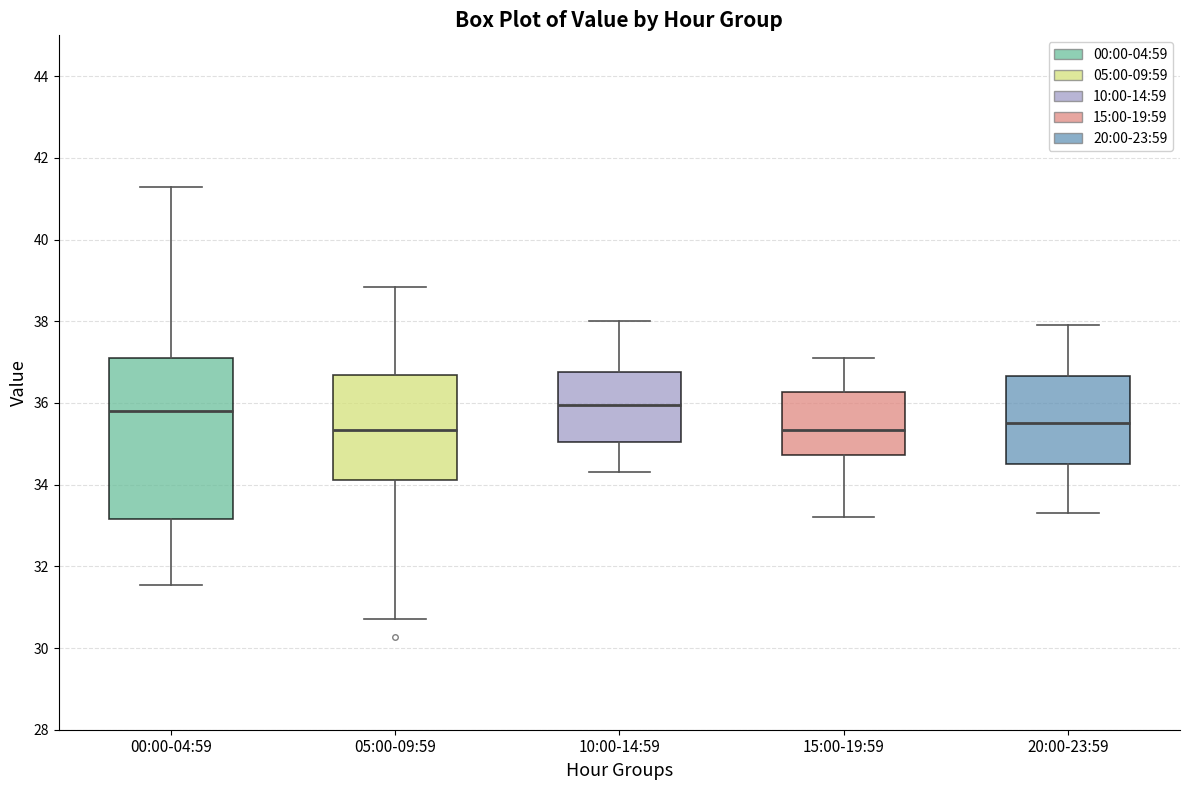

Reading left to right, read every box against the y-axis: the position of its median line, the range the box covers, and the ends of its whiskers. The values are not printed on the chart, so give them approximately, as read against the axis.

00:00-04:59: median 35.8, box 33.2 to 37.0, whiskers 31.6 to 41.2
05:00-09:59: median 35.4, box 34.2 to 36.6, whiskers 30.8 to 38.8
10:00-14:59: median 36.0, box 35.0 to 36.8, whiskers 34.4 to 38.0
15:00-19:59: median 35.4, box 34.8 to 36.2, whiskers 33.2 to 37.2
20:00-23:59: median 35.6, box 34.6 to 36.6, whiskers 33.4 to 38.0